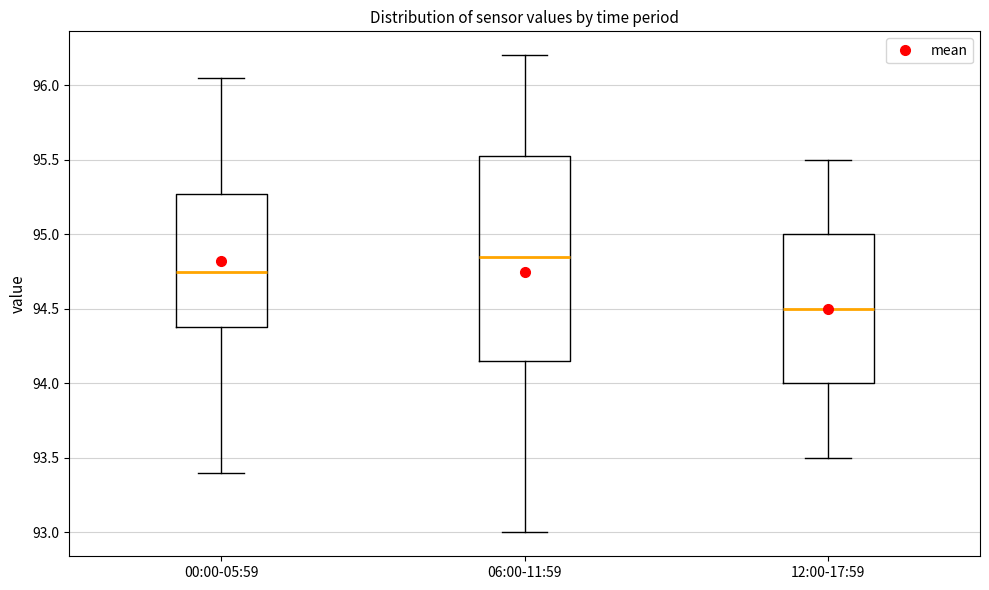

Which box has the highest median line?

06:00-11:59